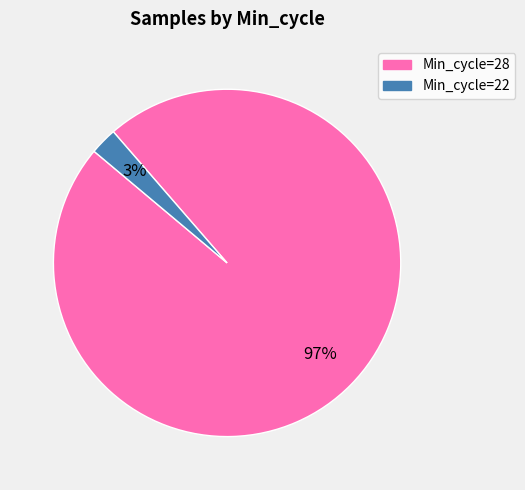

Which category has the biggest portion of the pie?

Min_cycle=28